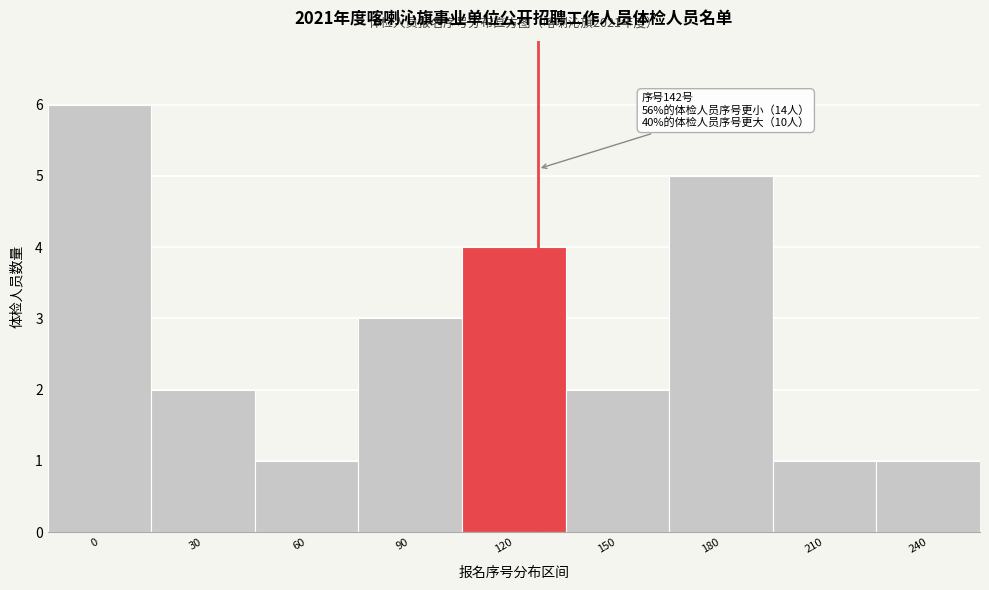

Reading left to right, what are all the values shown in this chart?

0=6	30=2	60=1	90=3	120=4	150=2	180=5	210=1	240=1